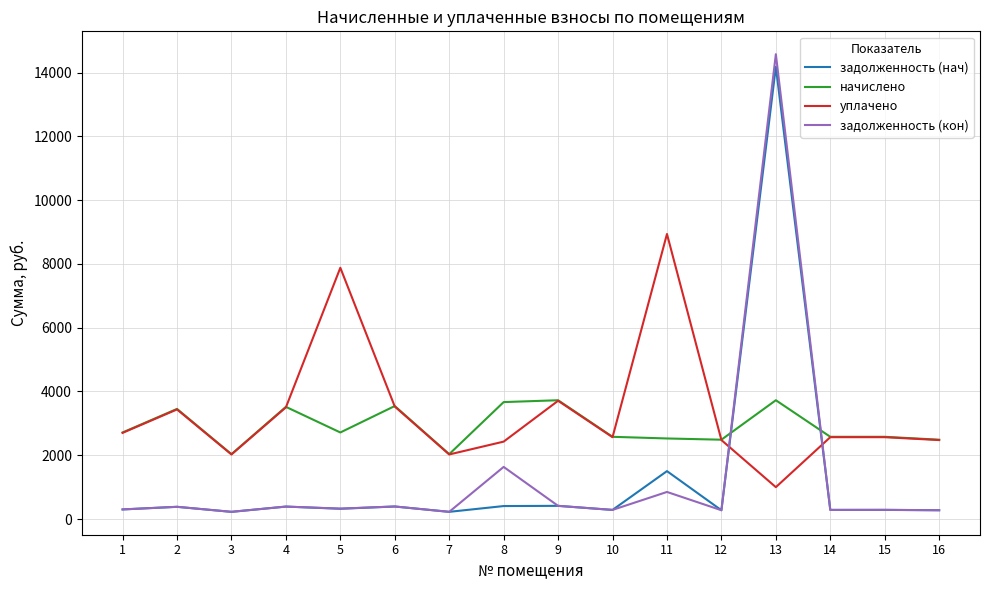

How many times do начислено and уплачено cross each other?

4